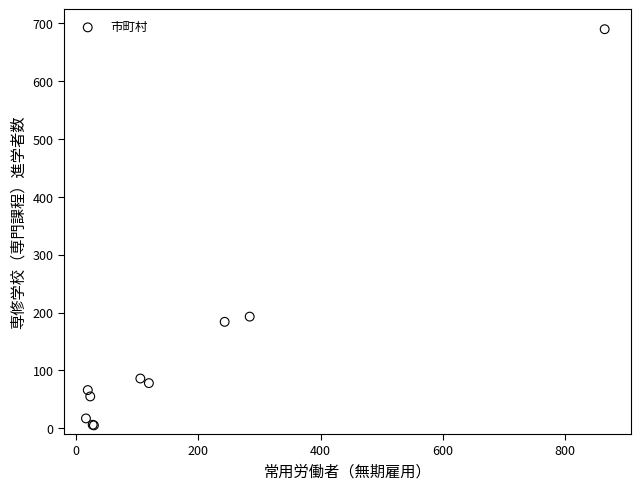

What Y value in the scatter plot is closest to 347?

193